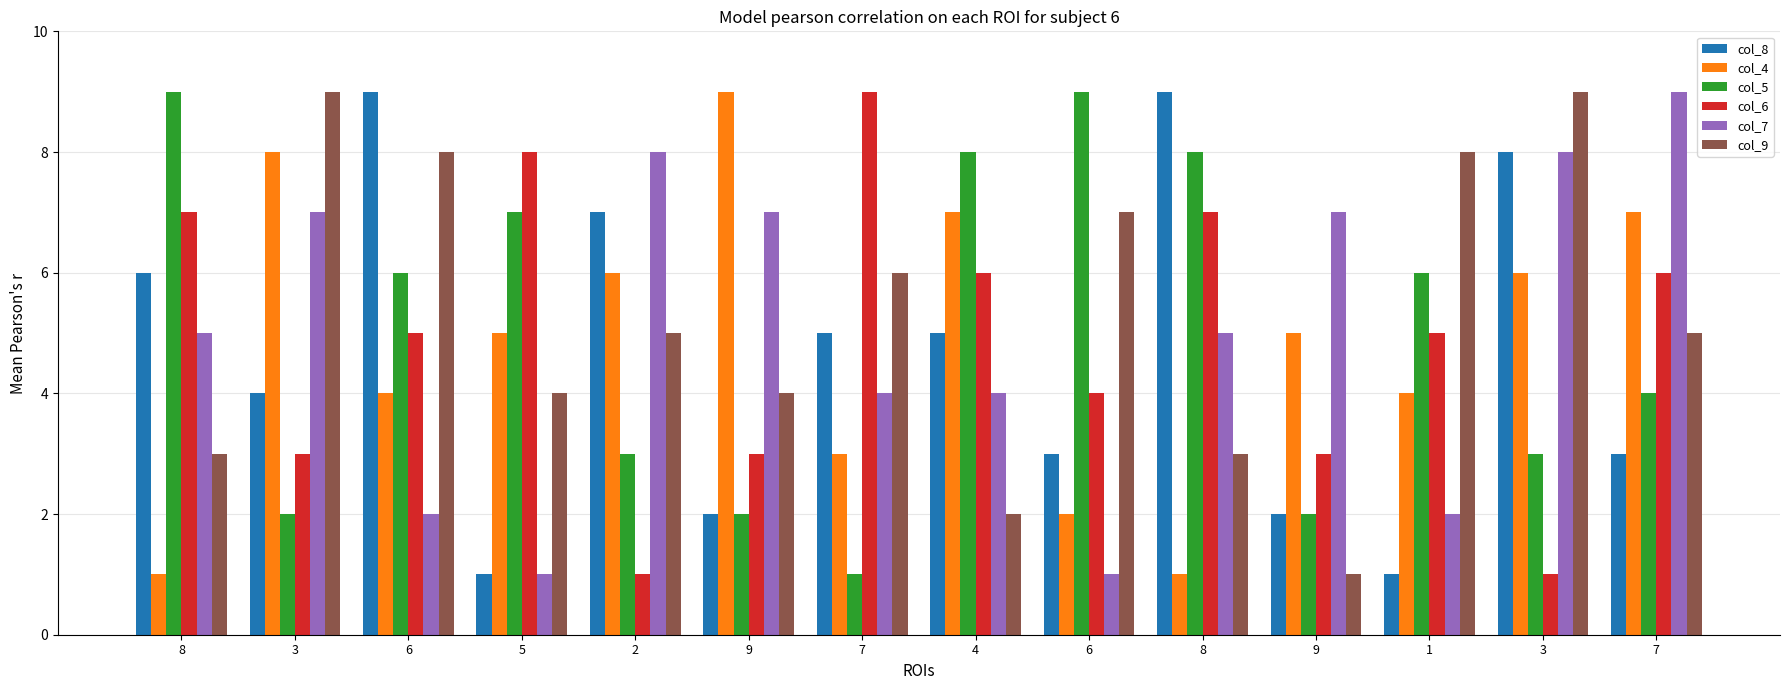

How many categories are shown in the chart?

14